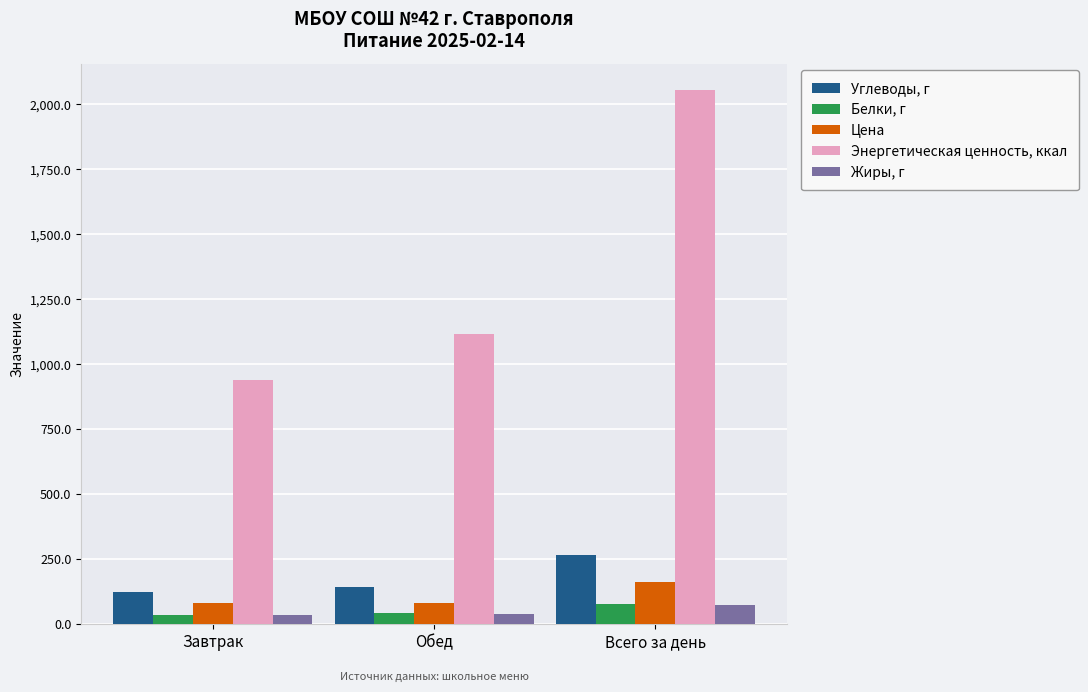

How many categories are shown in the chart?

3